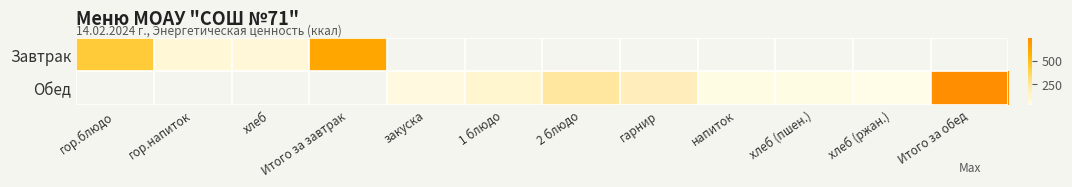

The value of Завтрак at гор.напиток is 146.6. True or false?

False